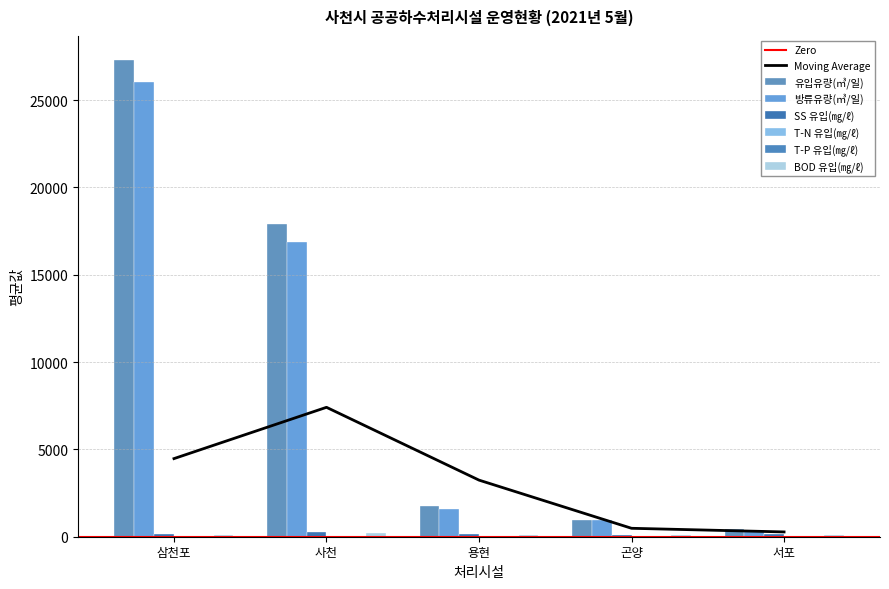

Reading left to right, extract all data points from this chart.

유입유량(㎥/일): 삼천포=27300.0	사천=17874.3	용현=1780.8	곤양=942.1	서포=454.8
방류유량(㎥/일): 삼천포=26047.0	사천=16858.0	용현=1568.0	곤양=964.1	서포=407.1
SS 유입(㎎/ℓ): 삼천포=161.9	사천=247.5	용현=137.2	곤양=101.1	서포=140.3
T-N 유입(㎎/ℓ): 삼천포=40.3	사천=54.1	용현=32.2	곤양=32.8	서포=32.9
T-P 유입(㎎/ℓ): 삼천포=3.2	사천=4.4	용현=2.8	곤양=2.9	서포=2.7
BOD 유입(㎎/ℓ): 삼천포=107.6	사천=199.0	용현=122.0	곤양=106.1	서포=105.2